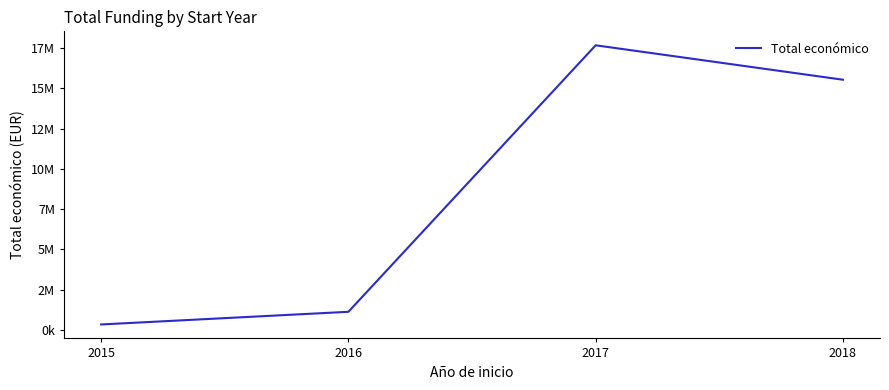

At which label is the value closest to 9007522?

2018